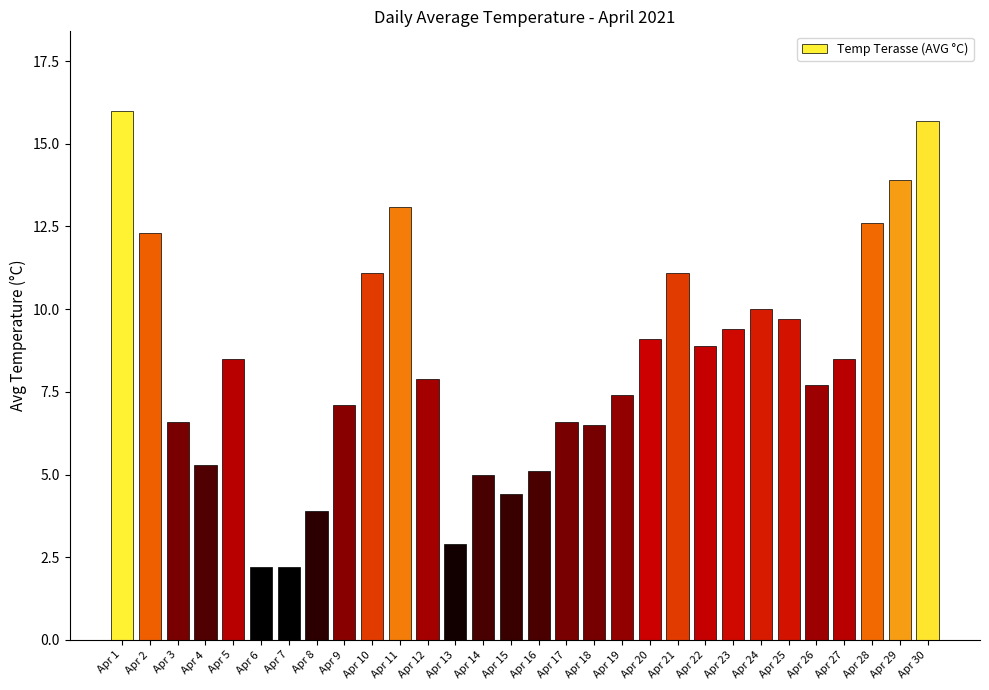

What is the sum of all values?

250.7